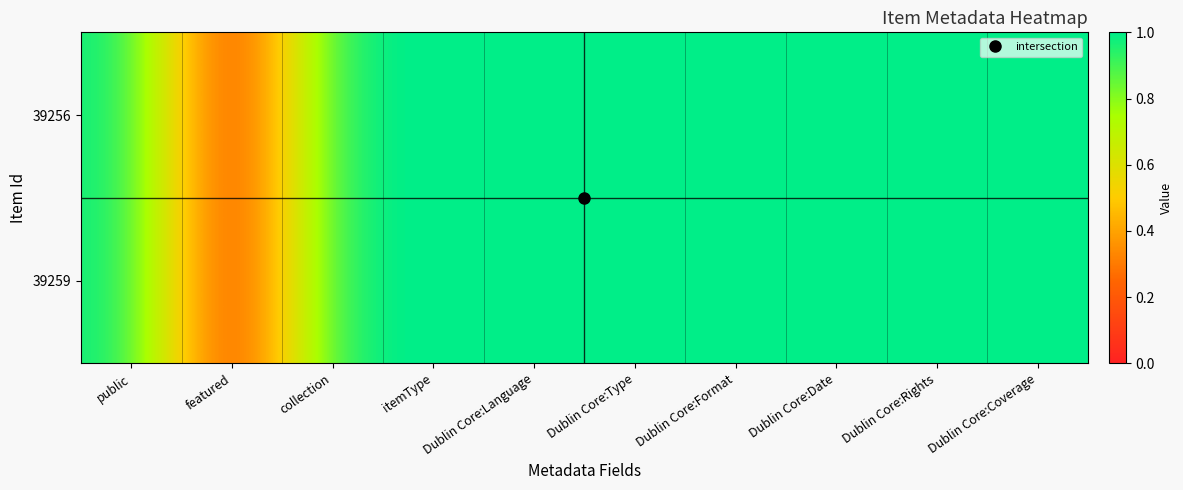

How many categories are shown in the chart?

10